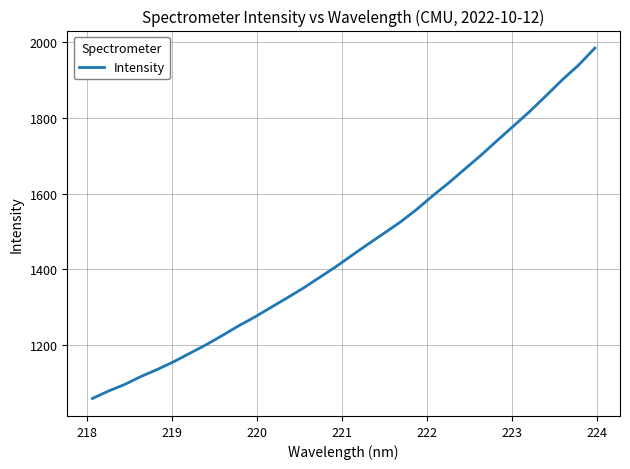

What is the greatest value displayed?

1984.0